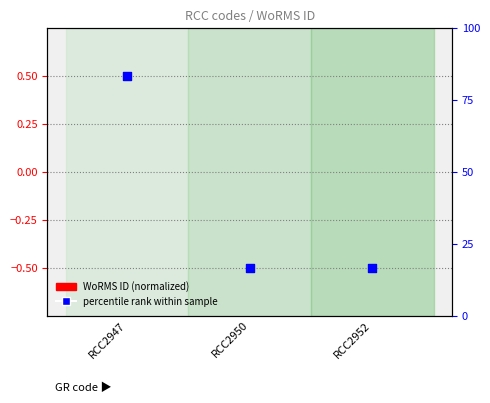

Which series reaches the minimum Y coordinate?

percentile rank within sample